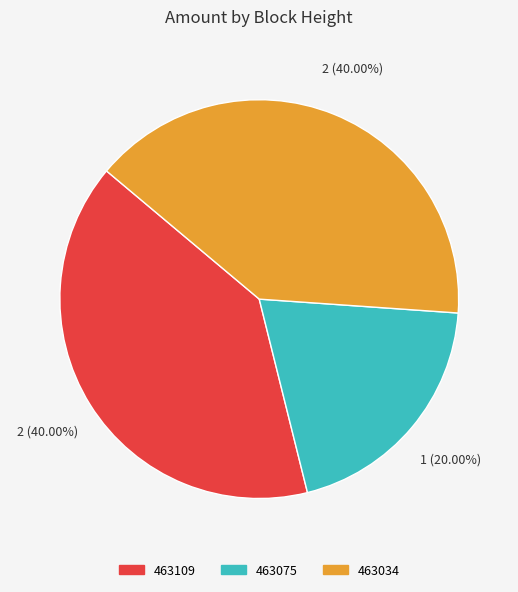

True or false: 463075 accounts for 20% of the total.

True